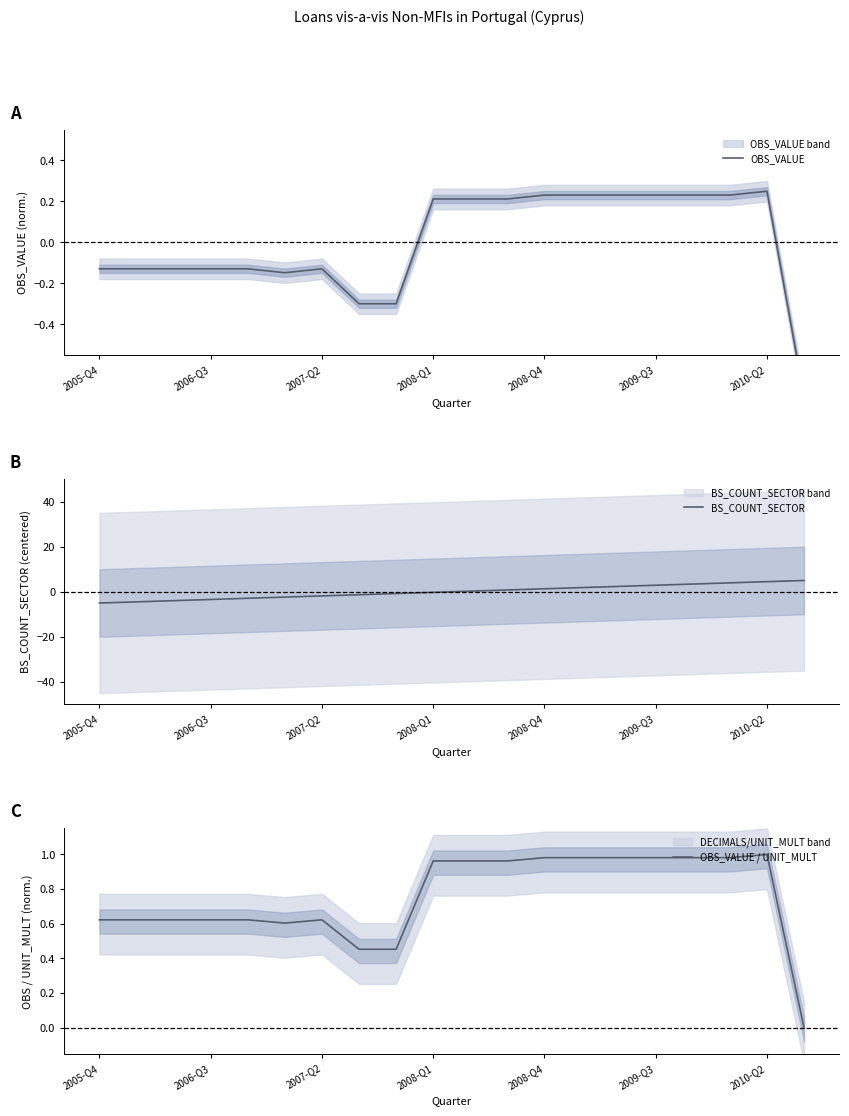

After their last crossing, which series has the higher values: BS_COUNT_SECTOR or OBS_VALUE?

BS_COUNT_SECTOR